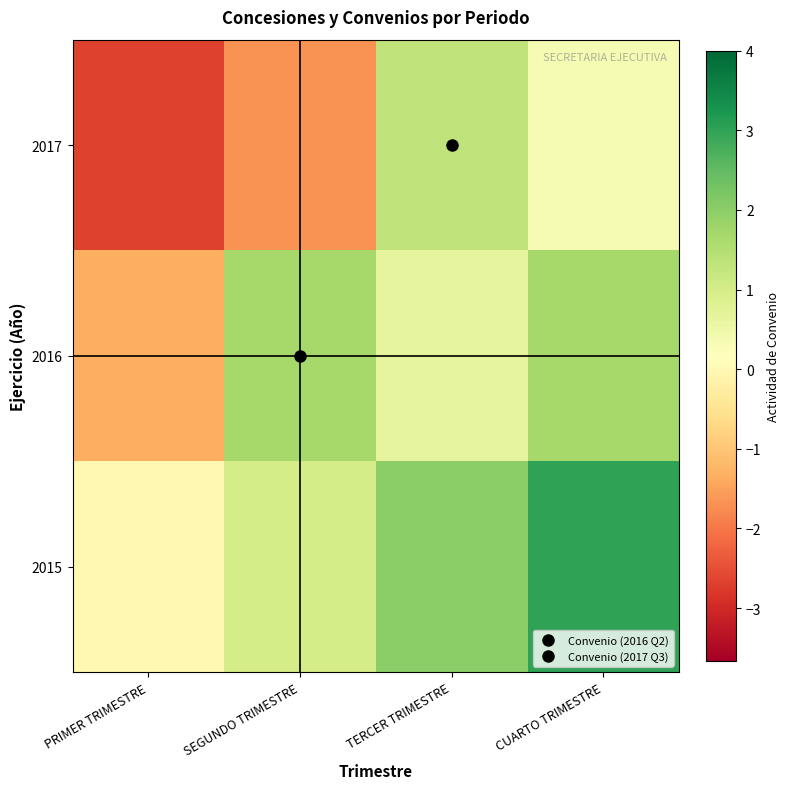

At how many categories does at least one series exceed 0?

3